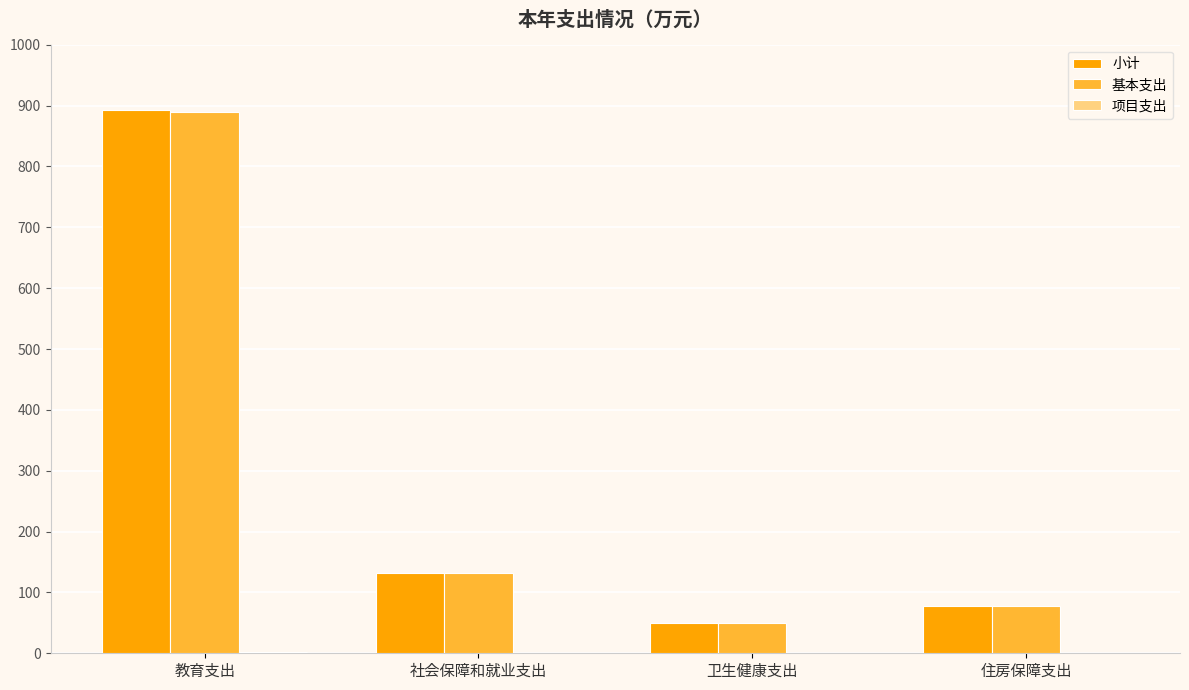

The value of 基本支出 at 社会保障和就业支出 is 132.1. True or false?

True